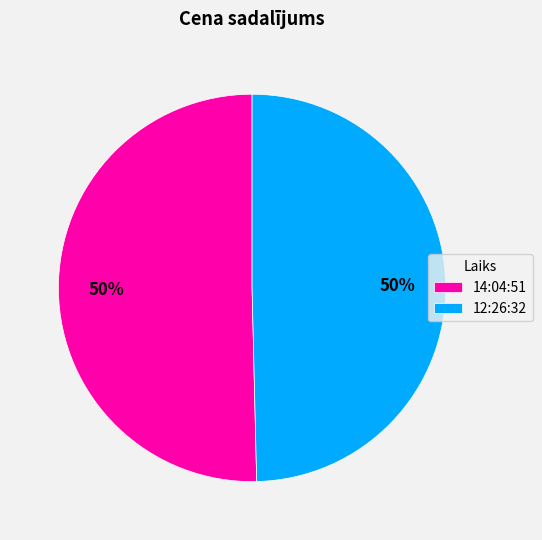

How many slices are in this pie chart?

2